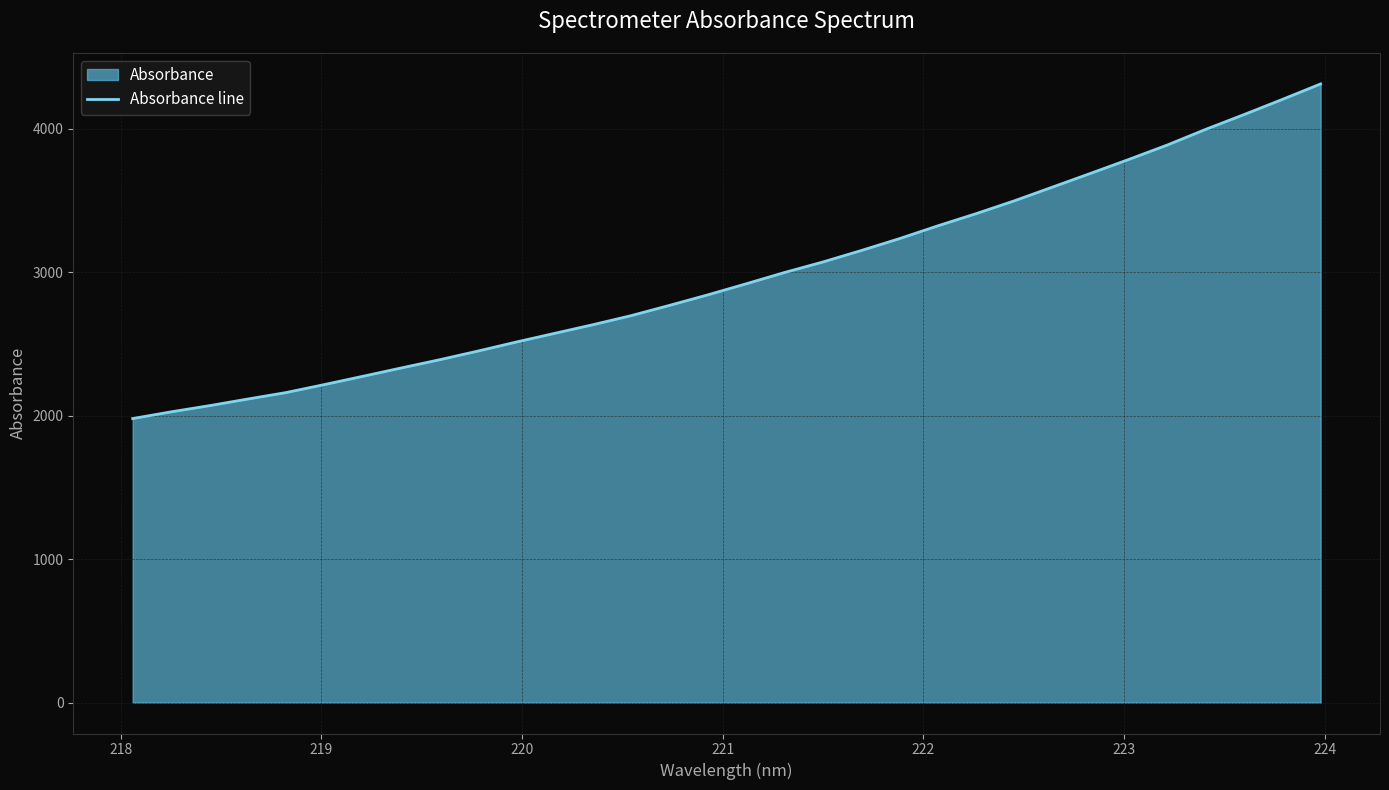

Reading left to right, what are all the values shown in this chart?

1979.4	2026.0	2069.2	2115.4	2160.6	2216.3	2273.8	2331.8	2389.1	2449.6	2512.6	2573.1	2633.4	2696.7	2768.2	2841.5	2918.5	2997.2	3070.4	3150.2	3233.2	3322.3	3407.3	3496.8	3592.8	3689.0	3786.2	3886.2	3995.0	4097.9	4203.5	4311.4